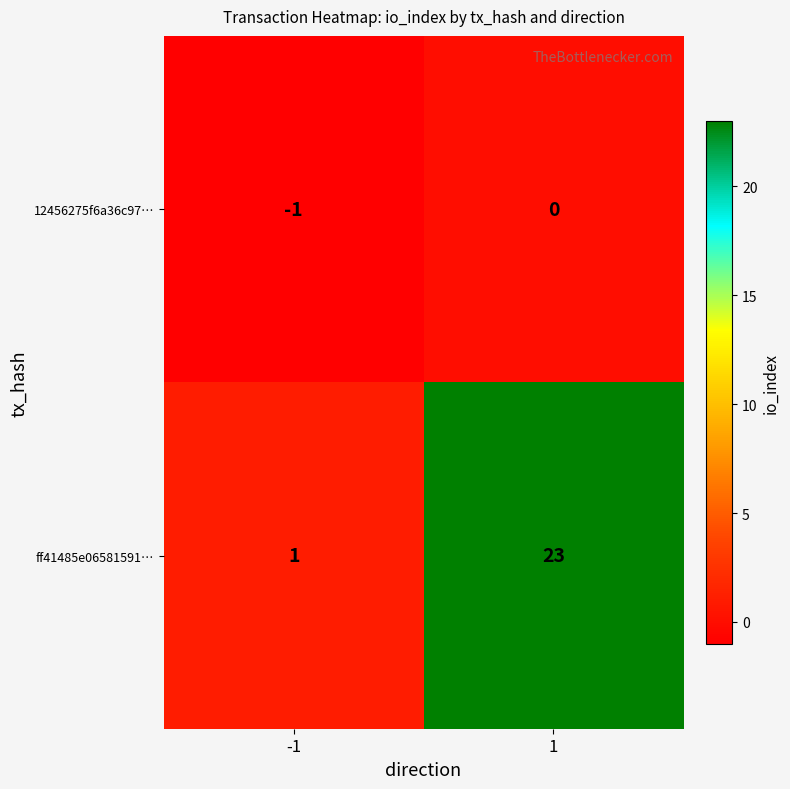

What is the sum of the ff41485e06581591… values at 1 and -1?

24